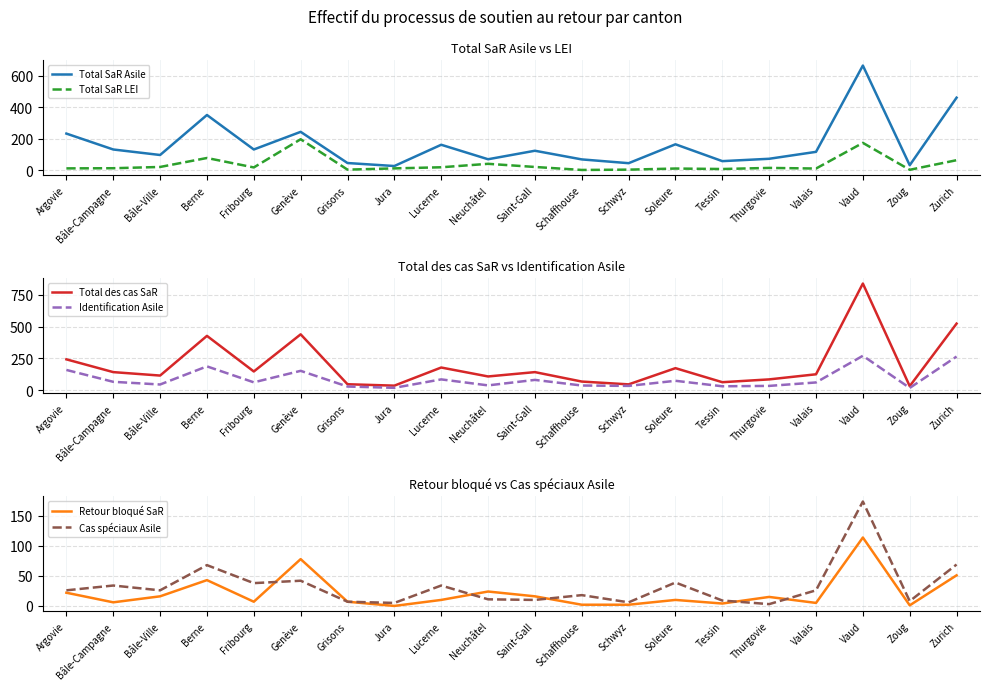

At which label does Identification Asile first exceed 63?

Argovie